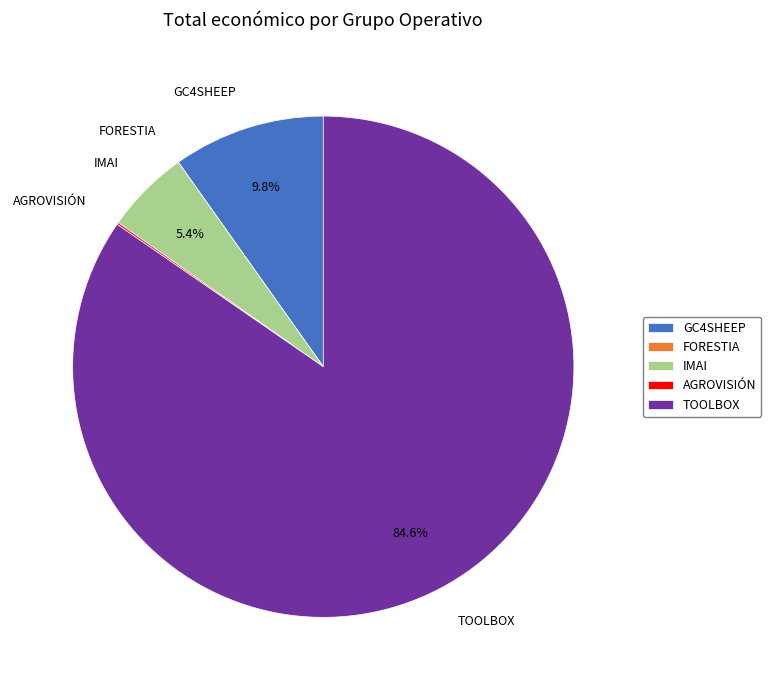

What is the largest slice in the pie chart?

TOOLBOX